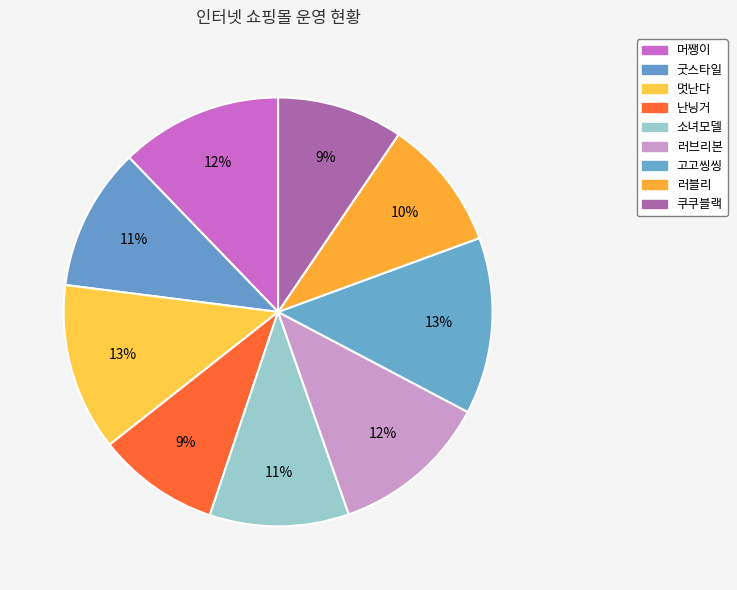

To the nearest percent, what portion does 러브리본 represent?

12%